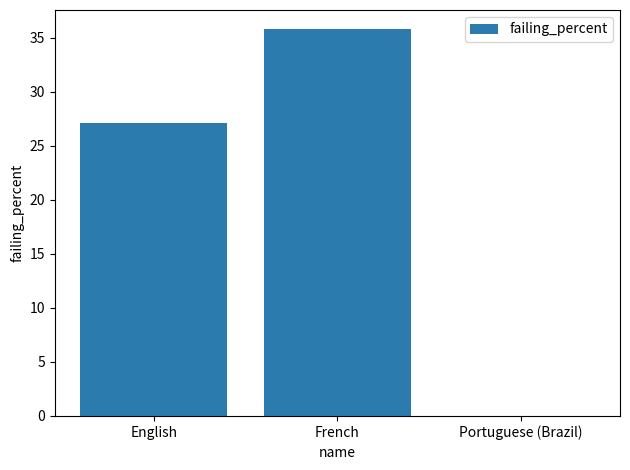

The chart shows a value of -15.3 at Portuguese (Brazil). True or false?

False